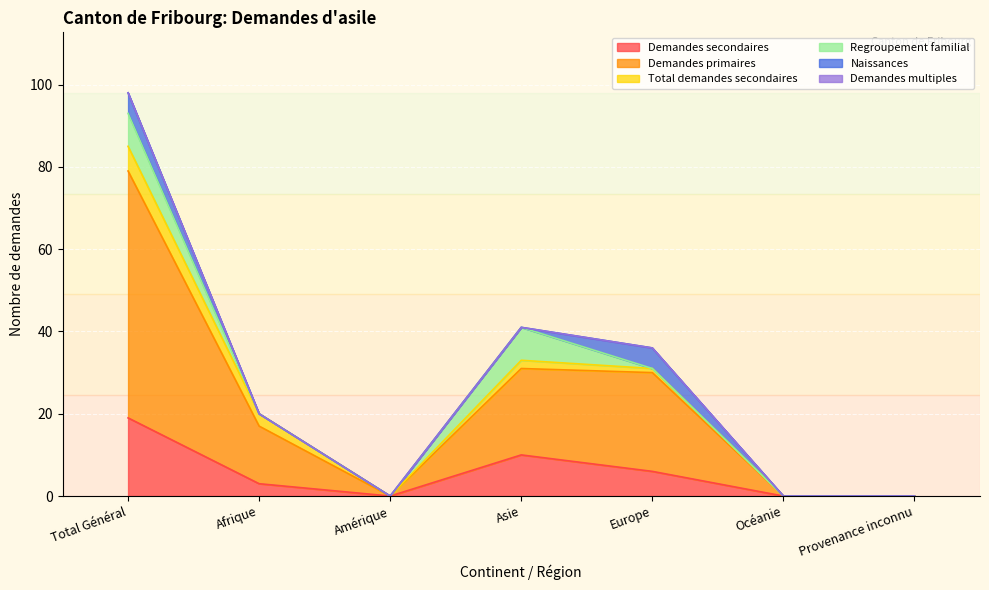

Reading left to right, extract all data points from this chart.

Demandes secondaires: 19	3	0	10	6	0	0
Demandes primaires: 60	14	0	21	24	0	0
Total demandes secondaires: 6	3	0	2	1	0	0
Regroupement familial: 8	0	0	8	0	0	0
Naissances: 5	0	0	0	5	0	0
Demandes multiples: 0	0	0	0	0	0	0